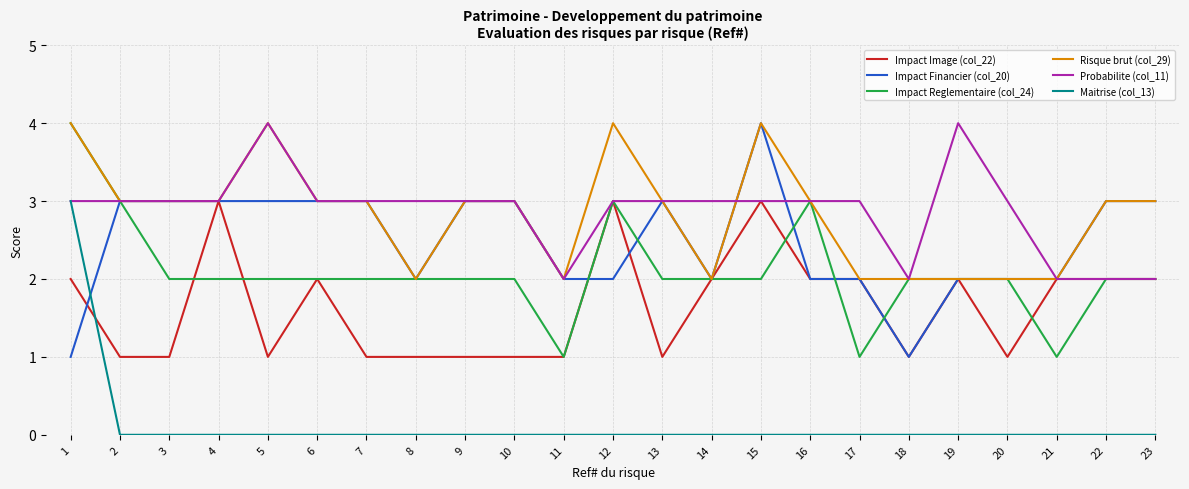

Which category has the highest value in the Impact Financier (col_20) series?

15